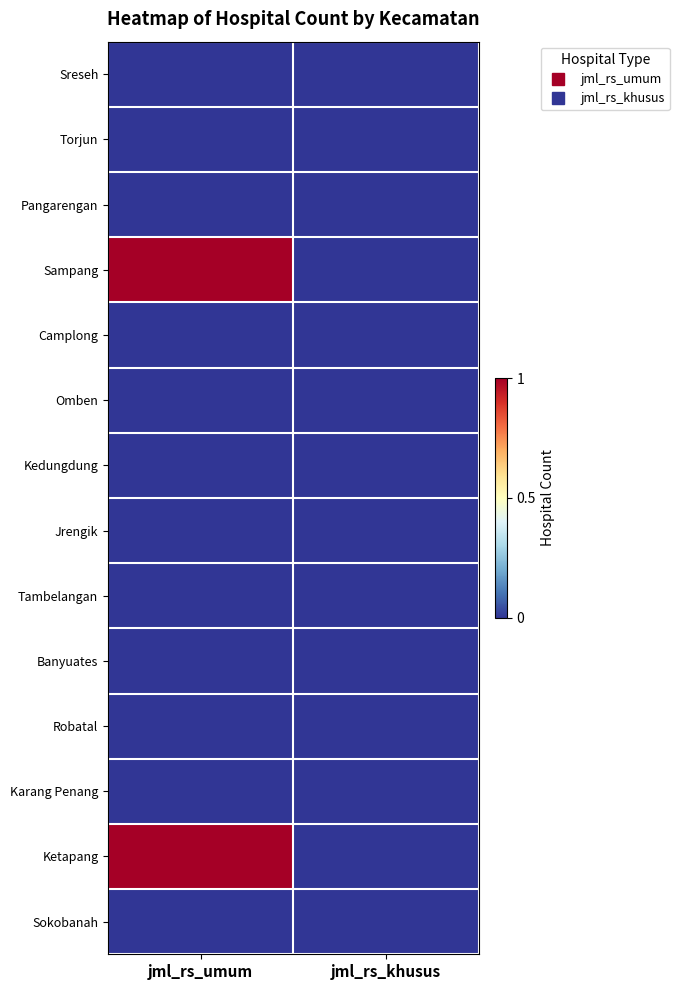

Reading right to left, list all the values displayed in this chart.

Sreseh: jml_rs_khusus=0	jml_rs_umum=0
Torjun: jml_rs_khusus=0	jml_rs_umum=0
Pangarengan: jml_rs_khusus=0	jml_rs_umum=0
Sampang: jml_rs_khusus=0	jml_rs_umum=1
Camplong: jml_rs_khusus=0	jml_rs_umum=0
Omben: jml_rs_khusus=0	jml_rs_umum=0
Kedungdung: jml_rs_khusus=0	jml_rs_umum=0
Jrengik: jml_rs_khusus=0	jml_rs_umum=0
Tambelangan: jml_rs_khusus=0	jml_rs_umum=0
Banyuates: jml_rs_khusus=0	jml_rs_umum=0
Robatal: jml_rs_khusus=0	jml_rs_umum=0
Karang Penang: jml_rs_khusus=0	jml_rs_umum=0
Ketapang: jml_rs_khusus=0	jml_rs_umum=1
Sokobanah: jml_rs_khusus=0	jml_rs_umum=0